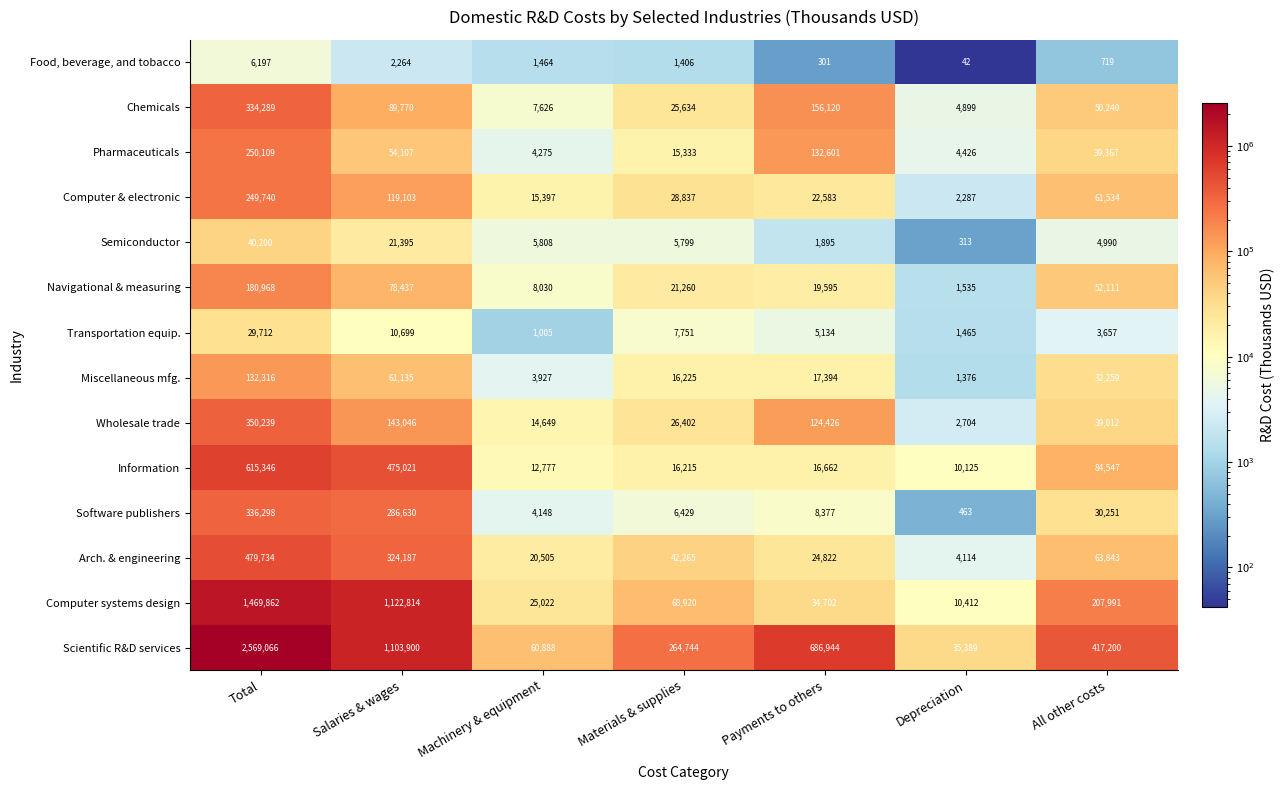

At which category is the sum across all series the highest?

Total